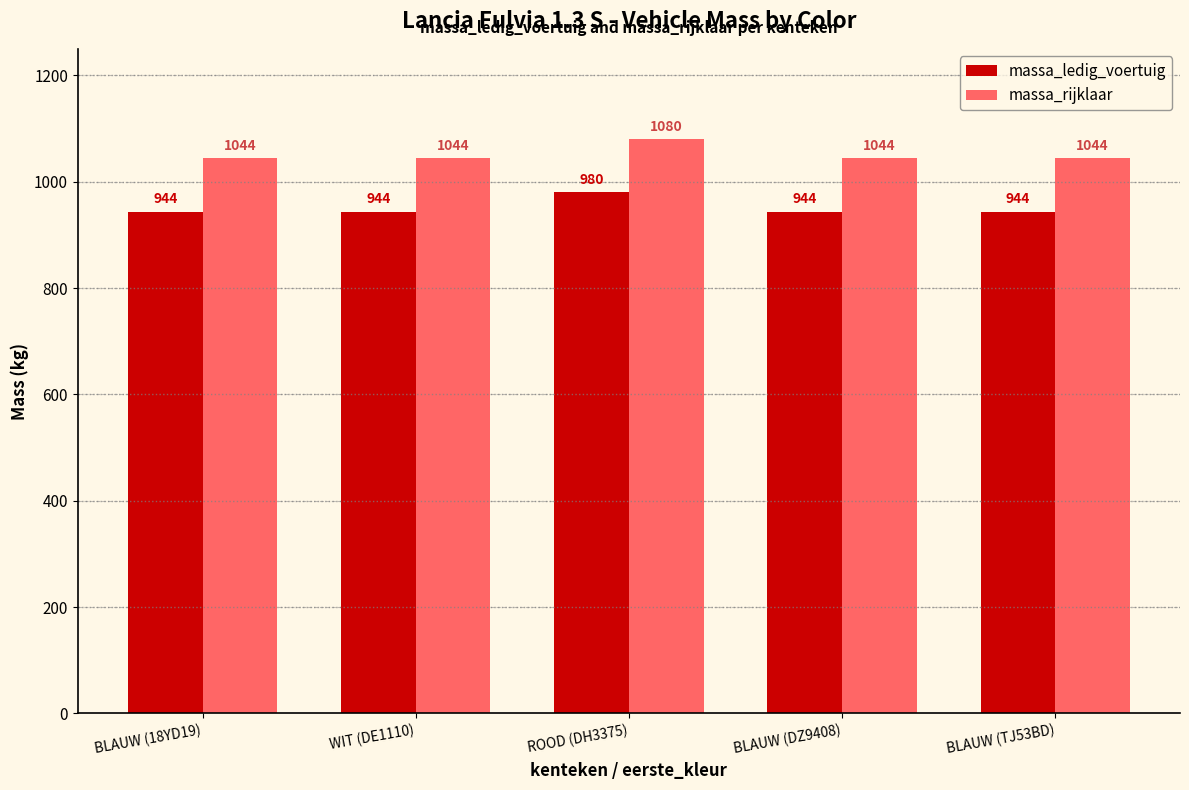

List the series in order of their overall mean, lowest first.

massa_ledig_voertuig, massa_rijklaar